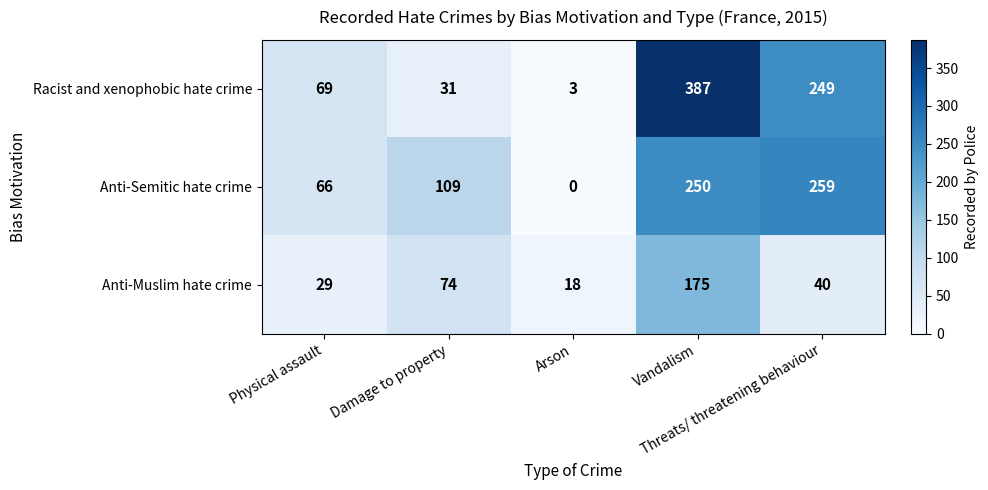

What is the greatest value displayed?

387